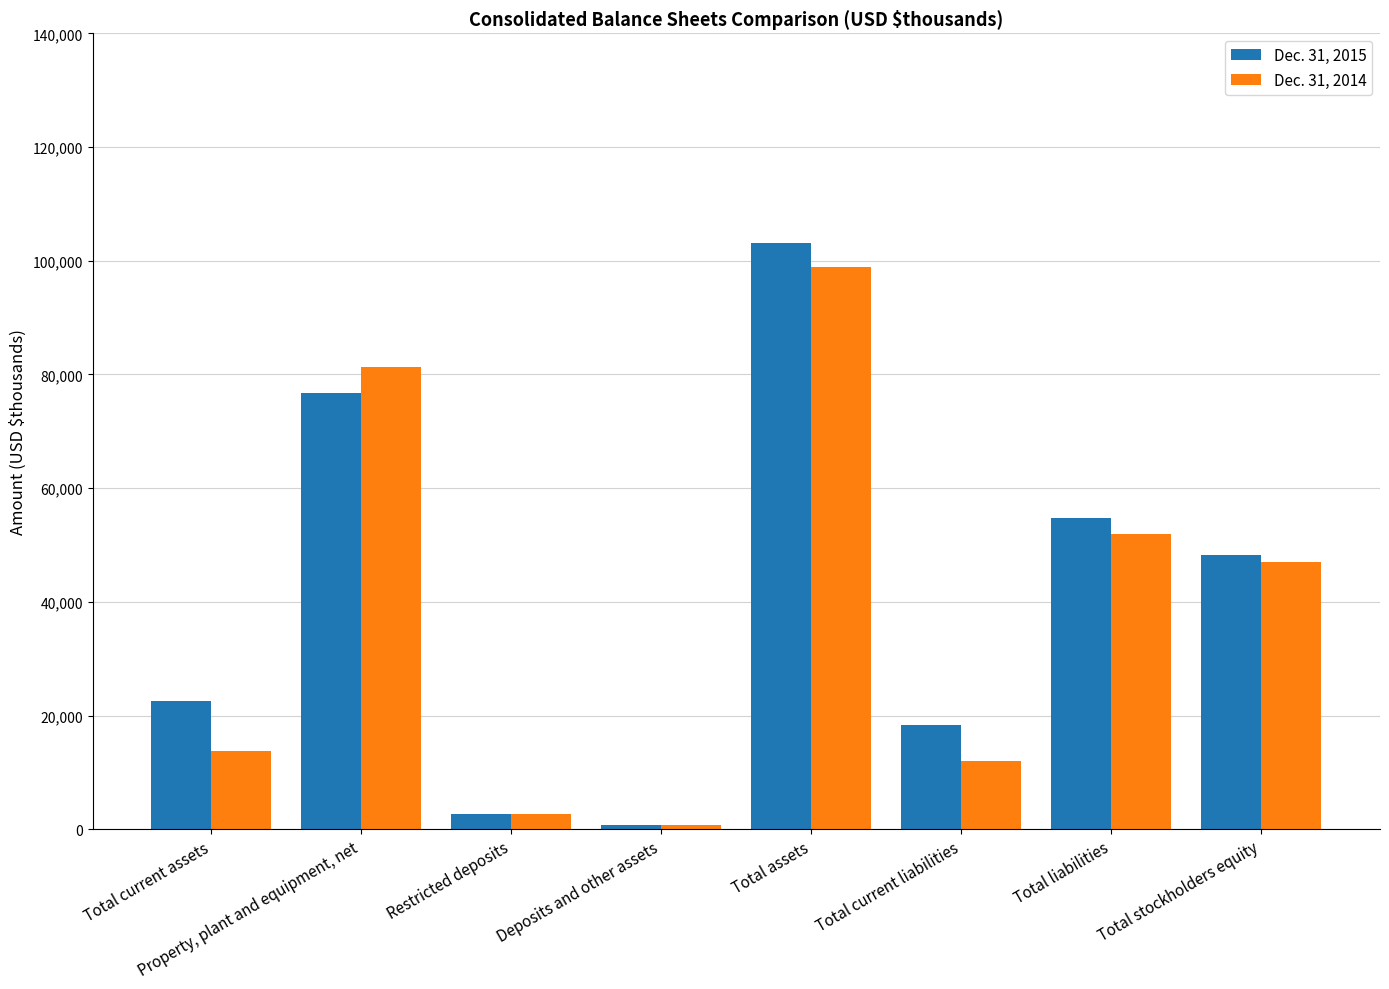

Which category has the highest value across all series?

Total assets